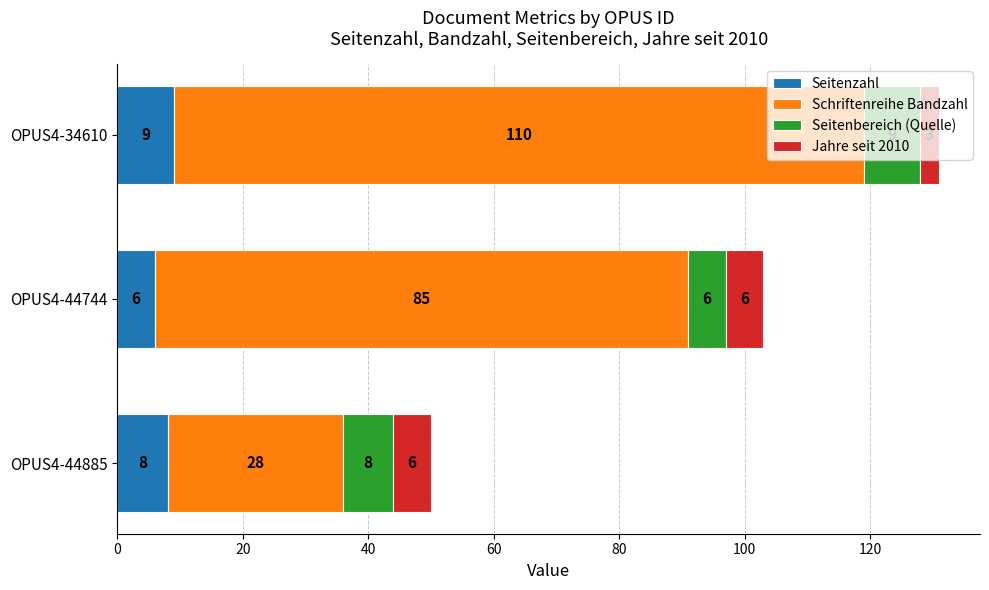

The Seitenzahl series shows 6 at OPUS4-44744. True or false?

True